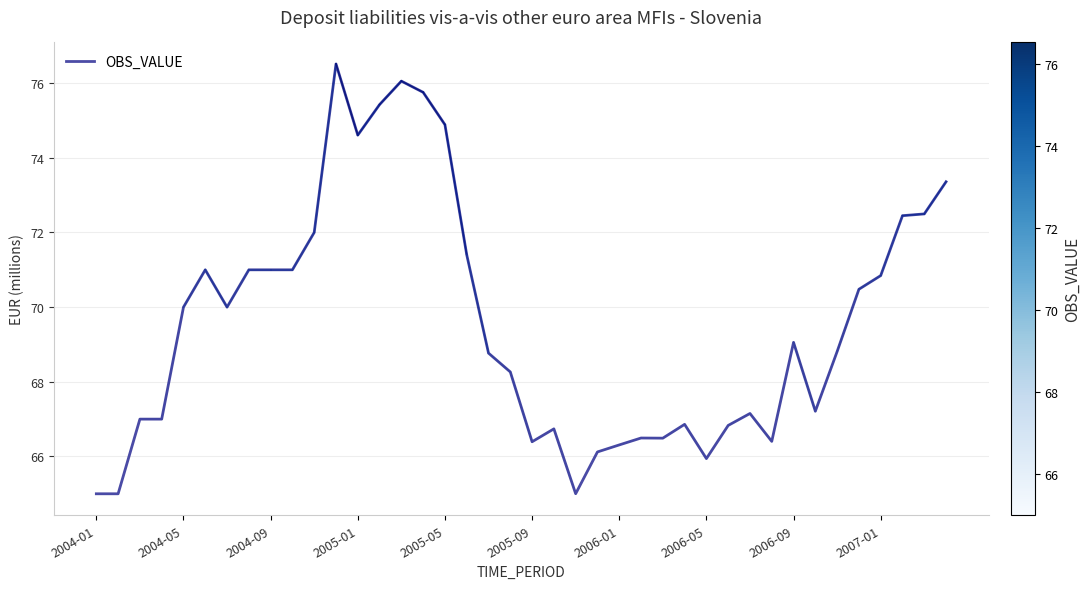

What is the sum of all values?

2783.1